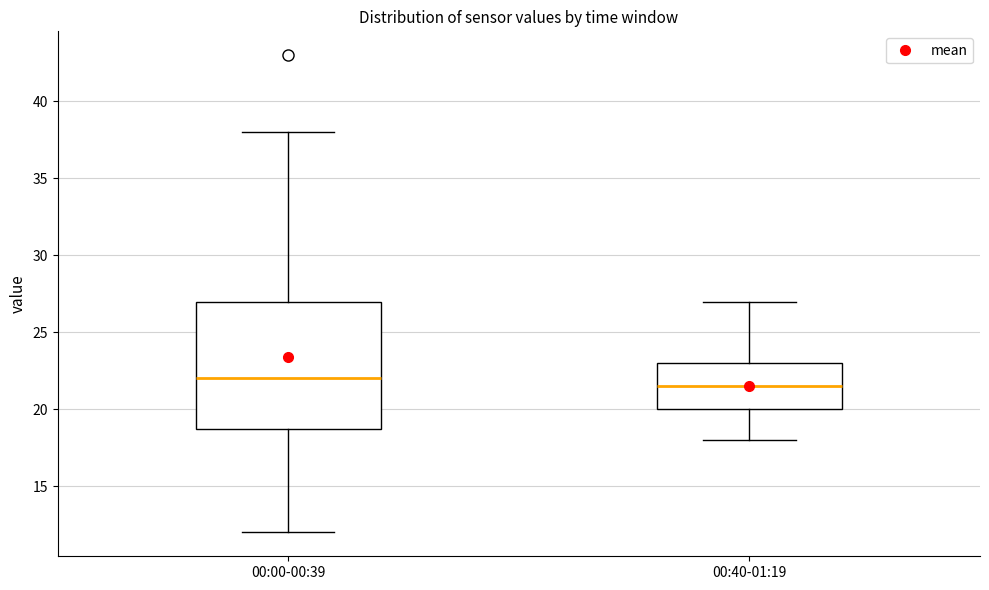

Where does the upper whisker of the box for 00:40-01:19 end on the y-axis? The values are not printed on the chart, so give them approximately, as read against the axis.

27.0